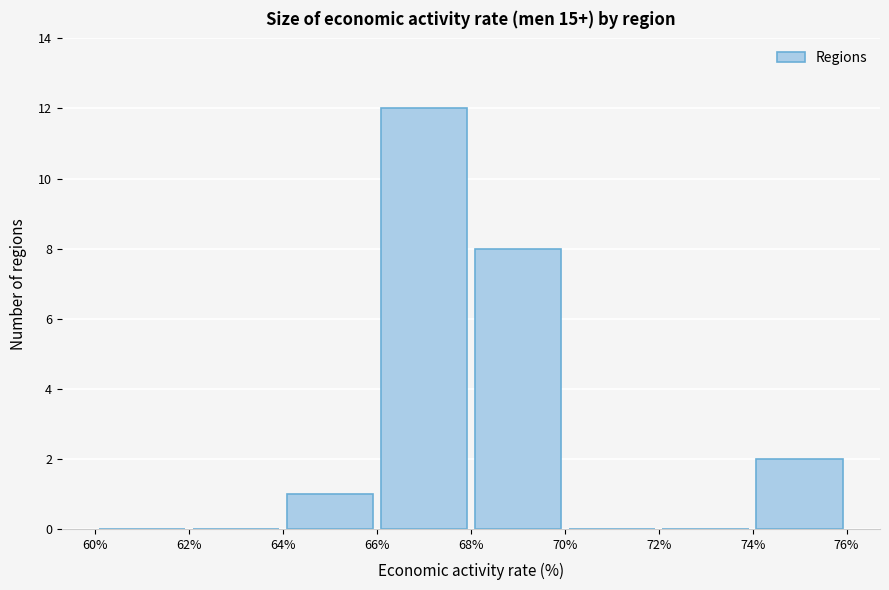

Reading left to right, list every bar in this chart as the range it spans on the x-axis followed by its height. The values are not printed on the chart, so give them approximately, as read against the axis.

60% to 62%: 0
62% to 64%: 0
64% to 66%: 1
66% to 68%: 12
68% to 70%: 8
70% to 72%: 0
72% to 74%: 0
74% to 76%: 2